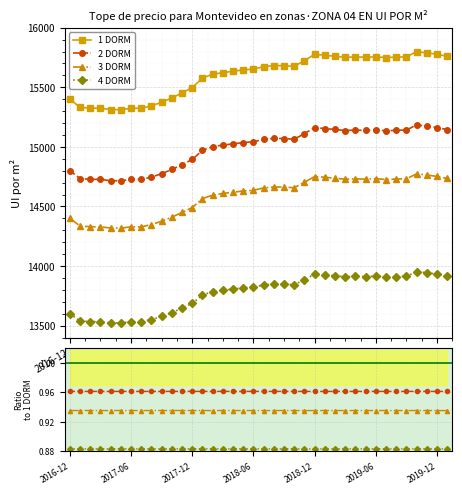

The value of 4 DORM at 2017-06 is 0.4. True or false?

False